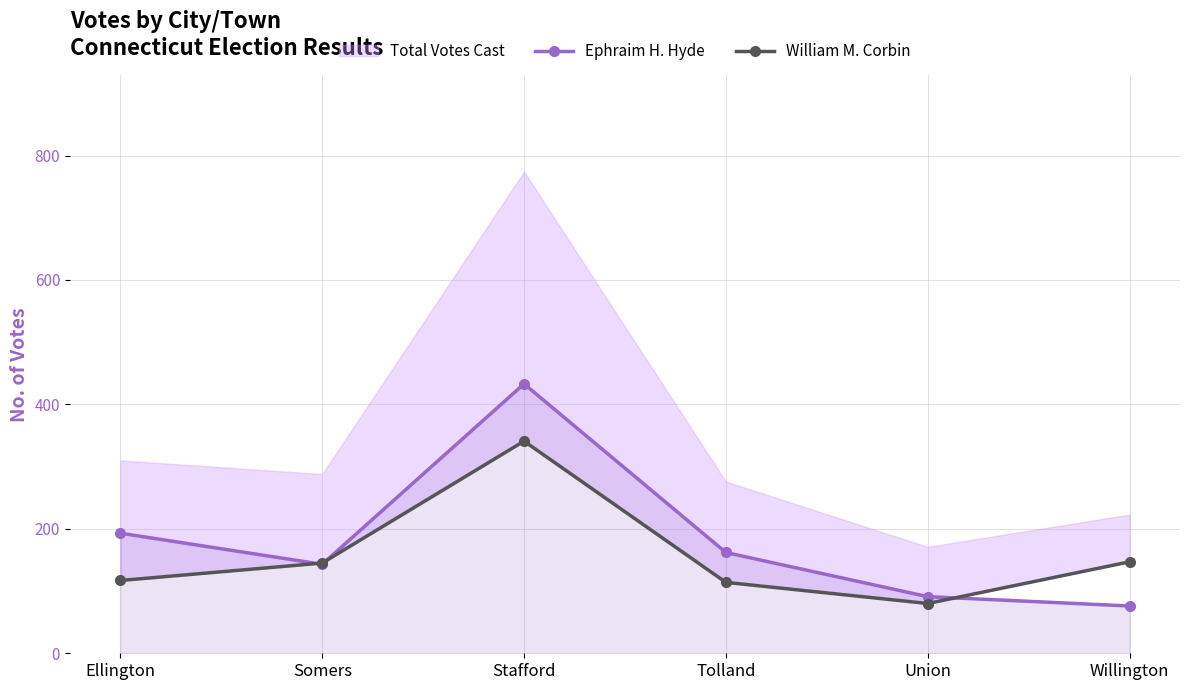

At which category does Ephraim H. Hyde reach its first local peak?

Stafford